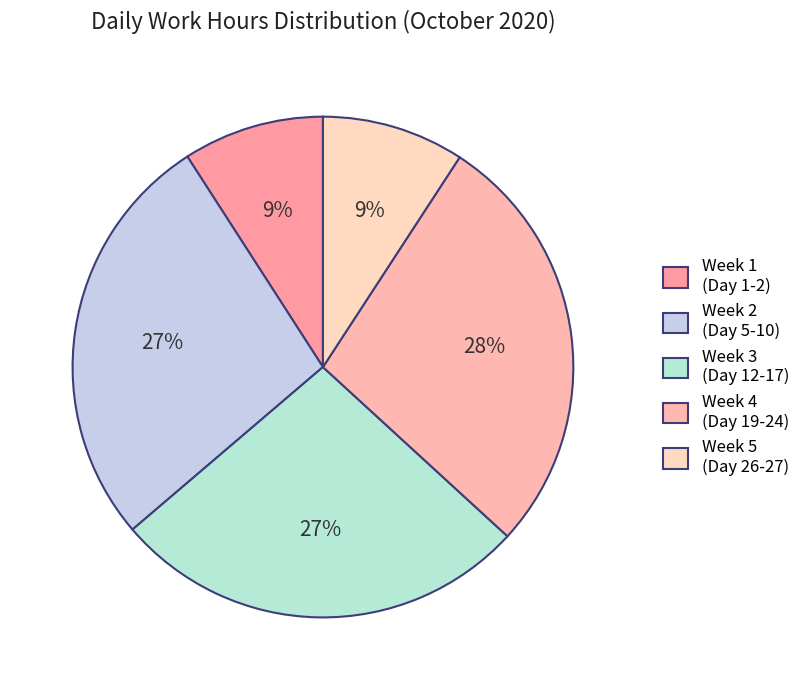

Count the number of slices in the pie.

5